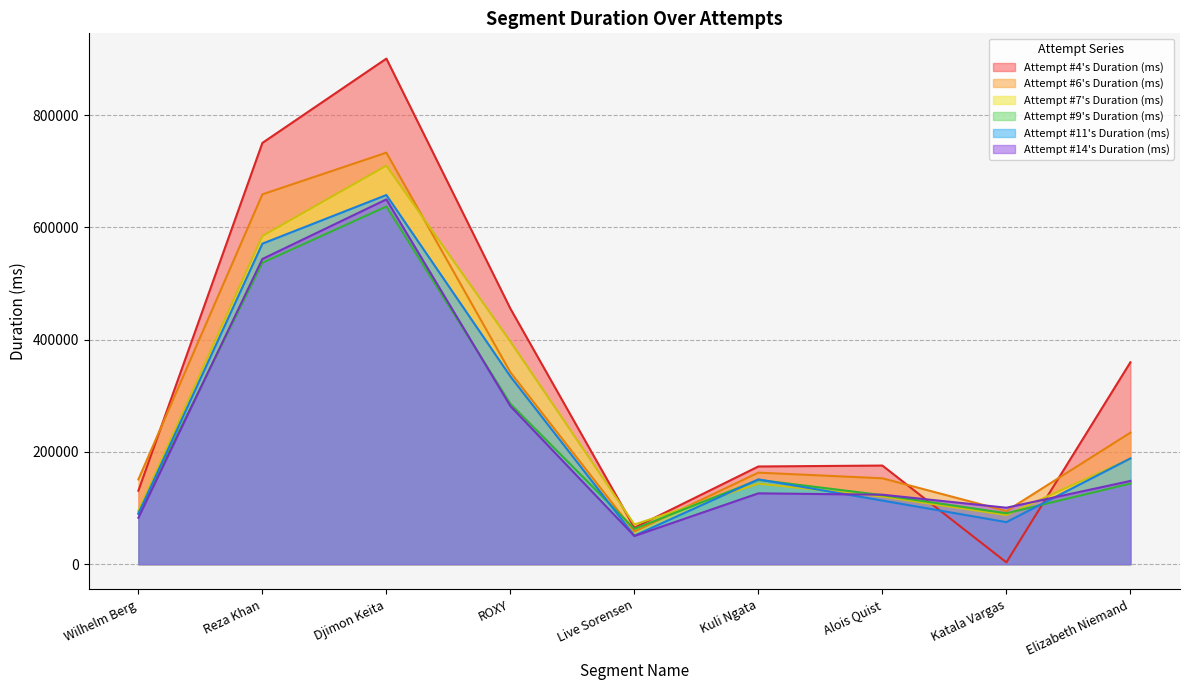

Which series has the largest range (max minus min)?

Attempt #4's Duration (ms)